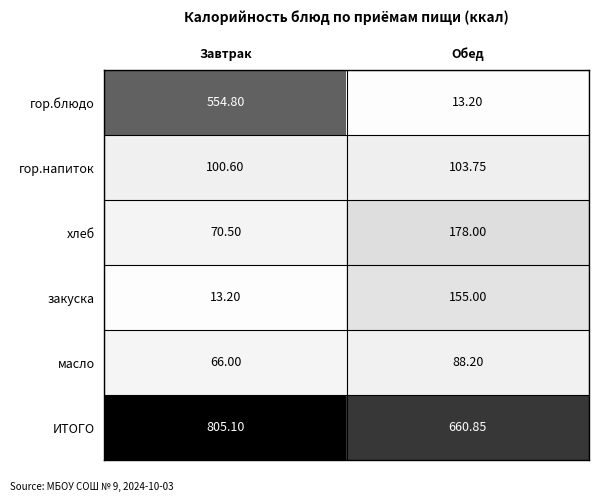

Between Завтрак and Обед, which series saw the biggest shift?

гор.блюдо